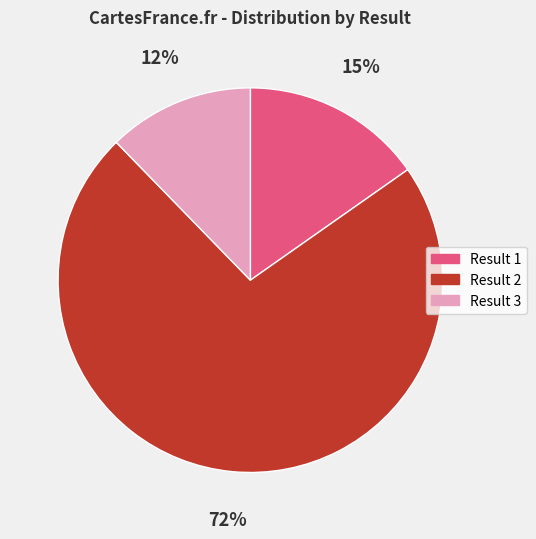

To the nearest percent, what is the difference between the Result 3 and Result 1 slice percentages?

3%